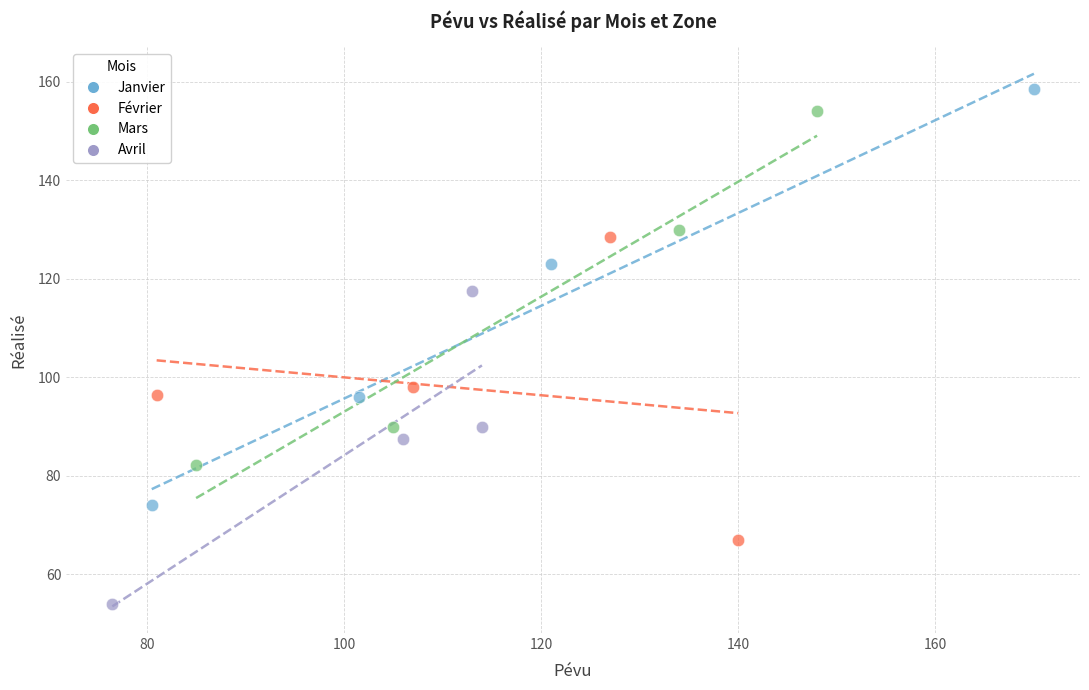

Which series reaches the minimum Y coordinate?

Avril